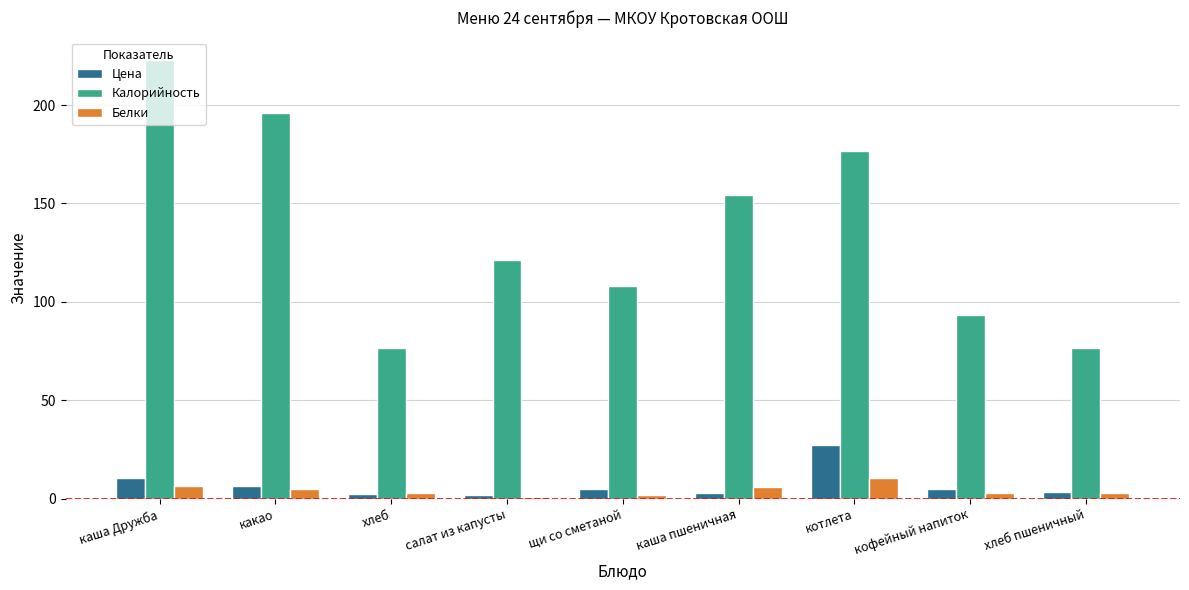

Which series has the widest spread of values?

Калорийность